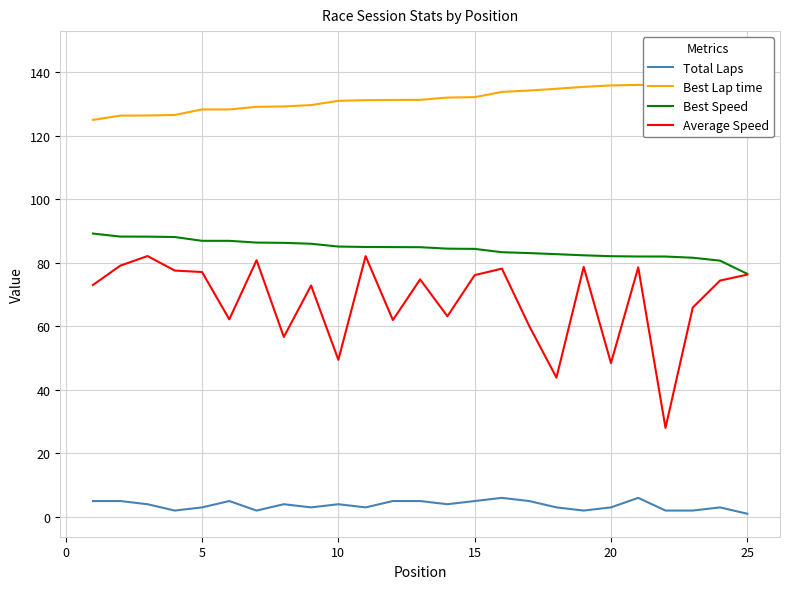

Rank the series by their maximum value, from lowest to highest.

Total Laps, Average Speed, Best Speed, Best Lap time